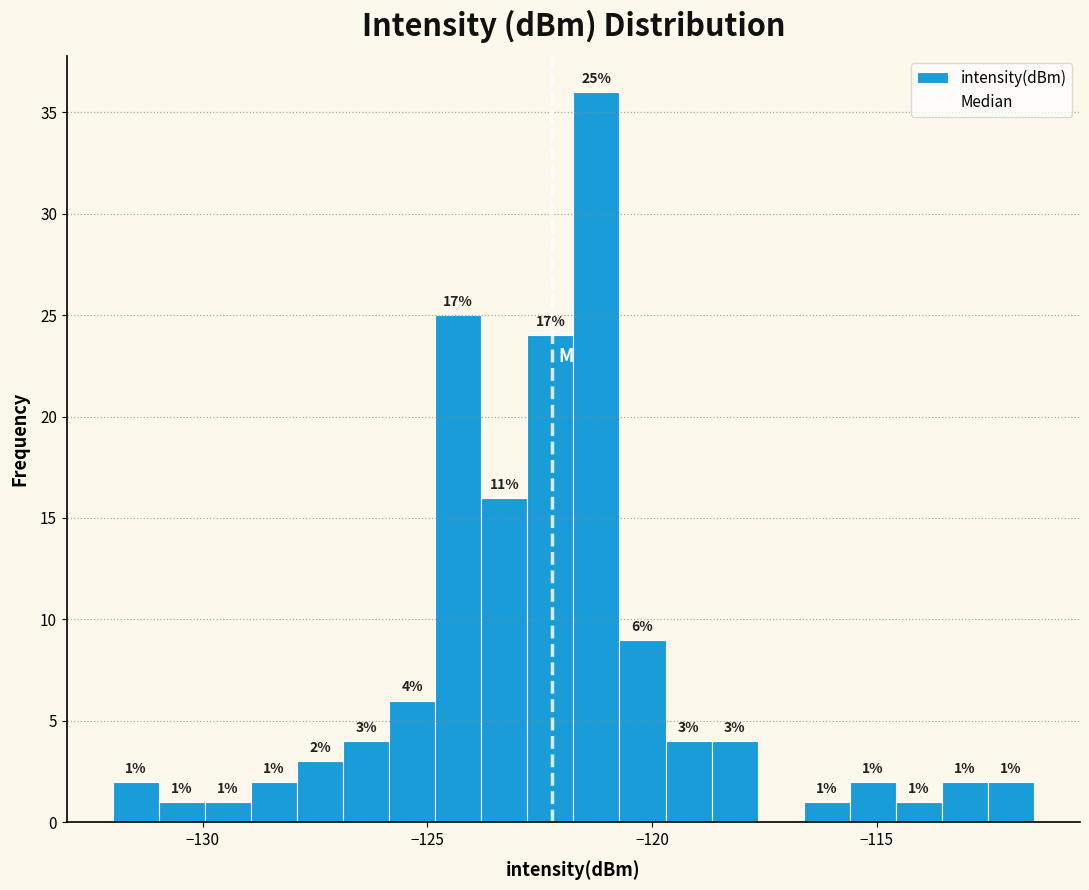

Read against the x-axis, roughly where is the centre of the tallest bar?

-121.0